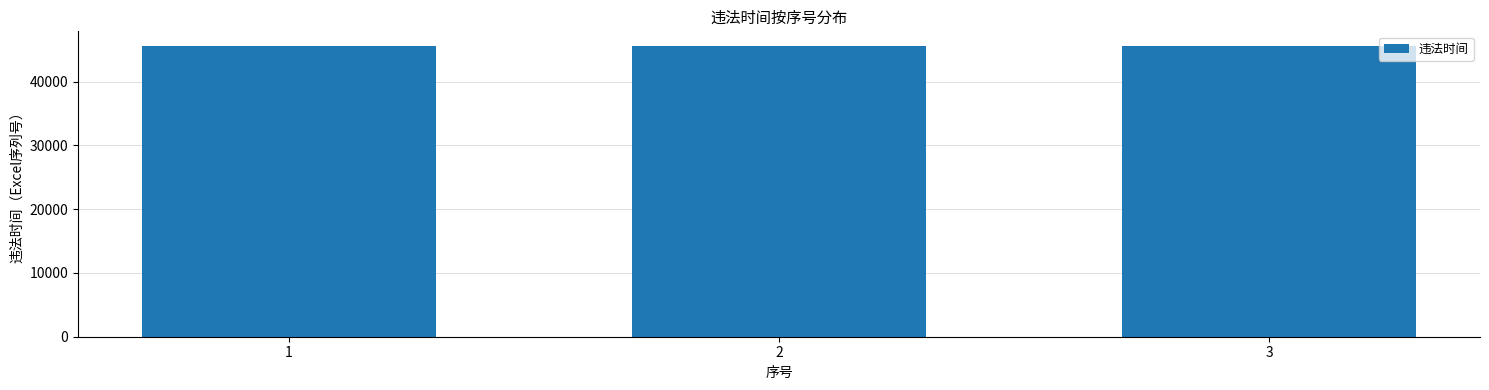

What is the ratio of the value at 3 to the value at 2?

1.0